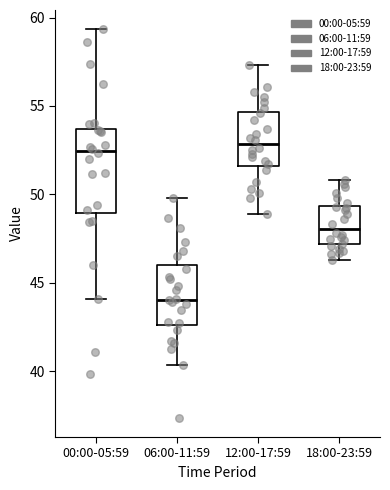

Reading left to right, transcribe this box plot: for each box, give where its median line is, the range the box spans, and where its two whiskers end, as read against the y-axis. The values are not printed on the chart, so give them approximately, as read against the axis.

00:00-05:59: median 52.5, box 49.0 to 53.5, whiskers 44.0 to 59.5
06:00-11:59: median 44.0, box 42.5 to 46.0, whiskers 40.5 to 50.0
12:00-17:59: median 53.0, box 51.5 to 54.5, whiskers 49.0 to 57.5
18:00-23:59: median 48.0, box 47.0 to 49.5, whiskers 46.5 to 51.0